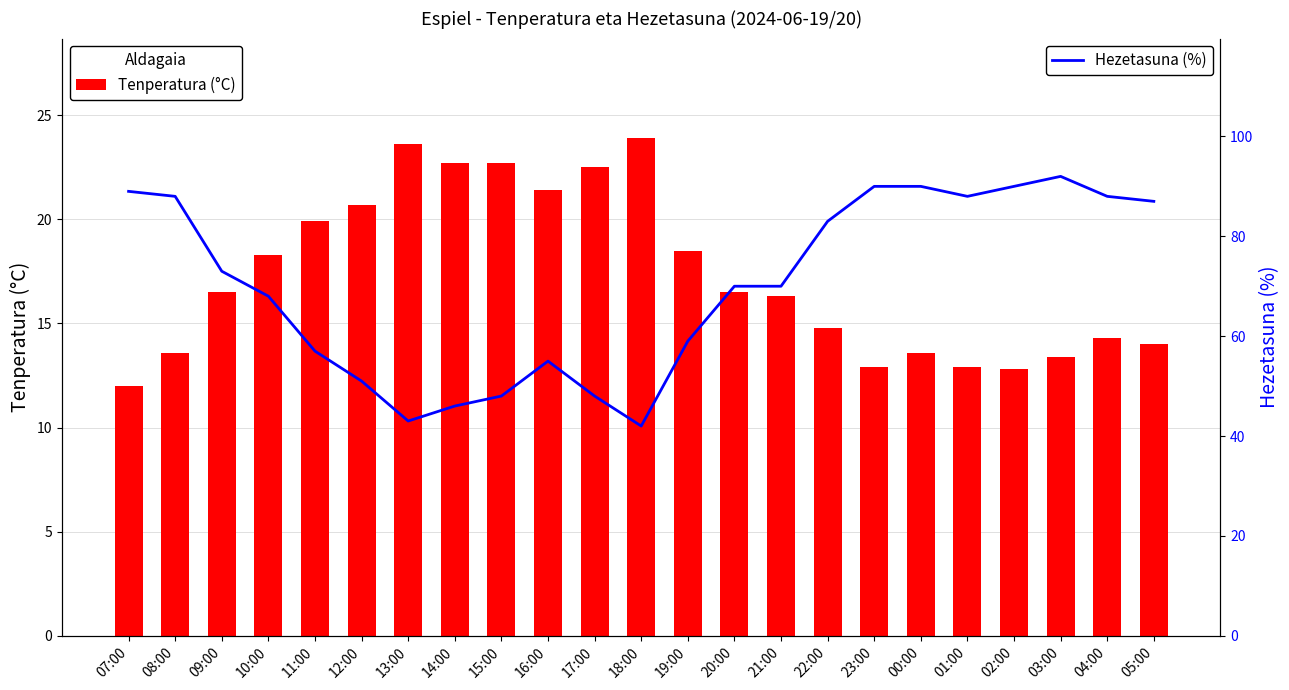

What is the label of the 14th bar from the left?

20:00